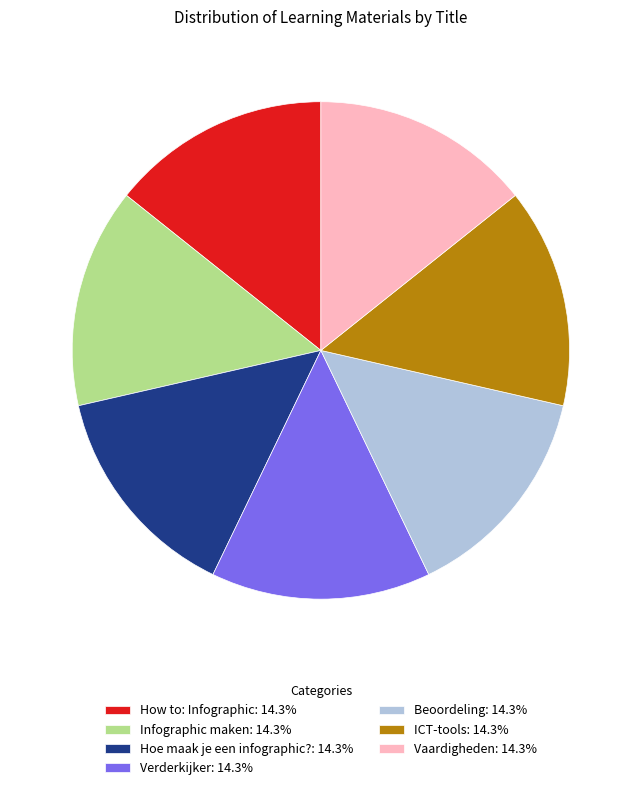

True or false: Vaardigheden accounts for 8% of the total.

False